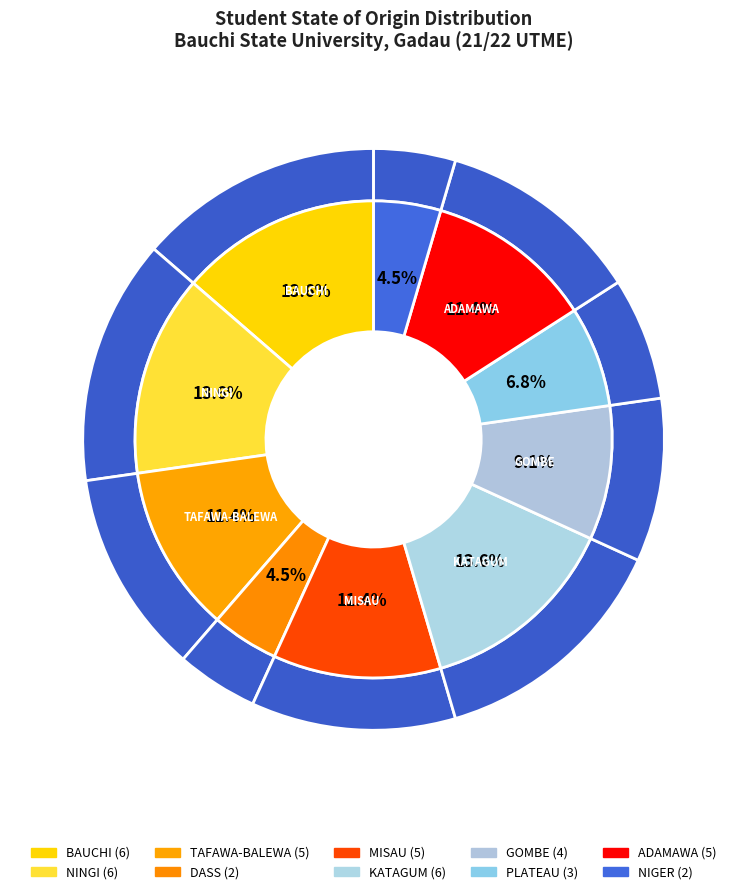

Which category has the smallest portion of the pie?

DASS